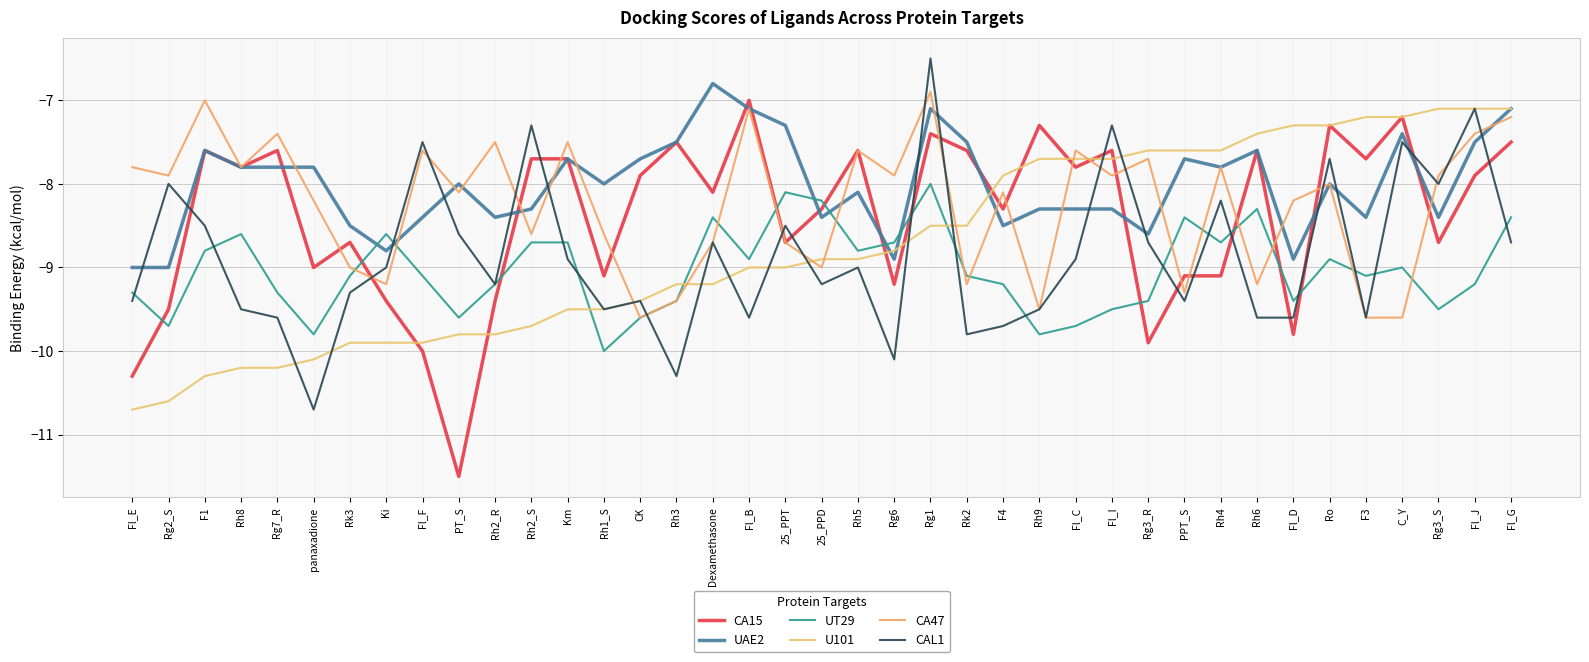

Where is the first local maximum for UAE2?

F1